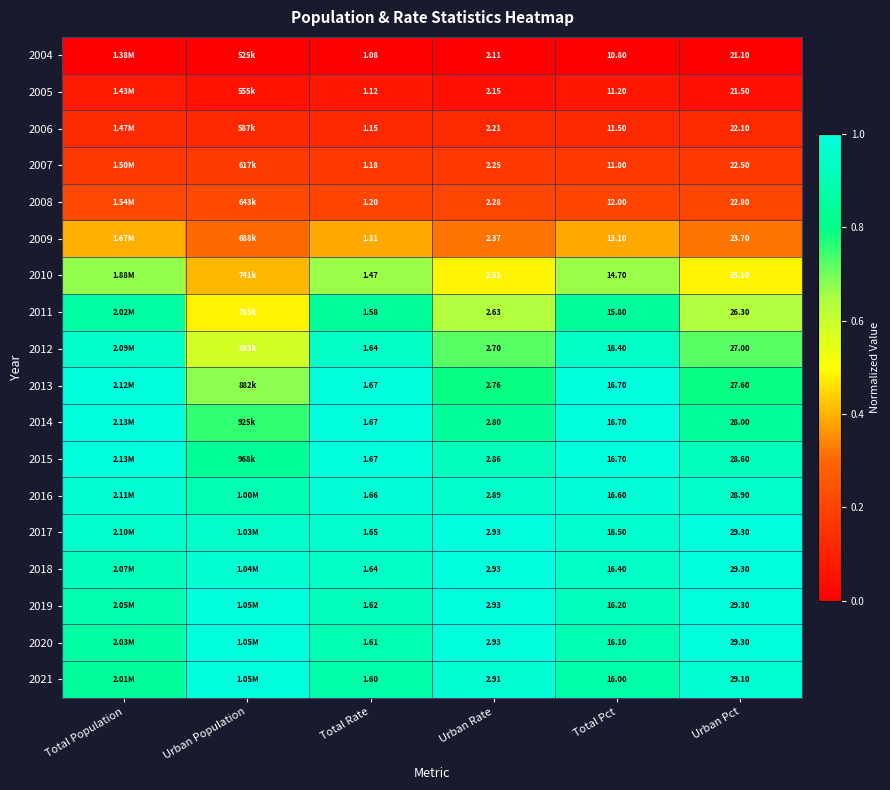

Is the value of 2021 at Urban Rate greater than the value of 2015 at Urban Pct?

No